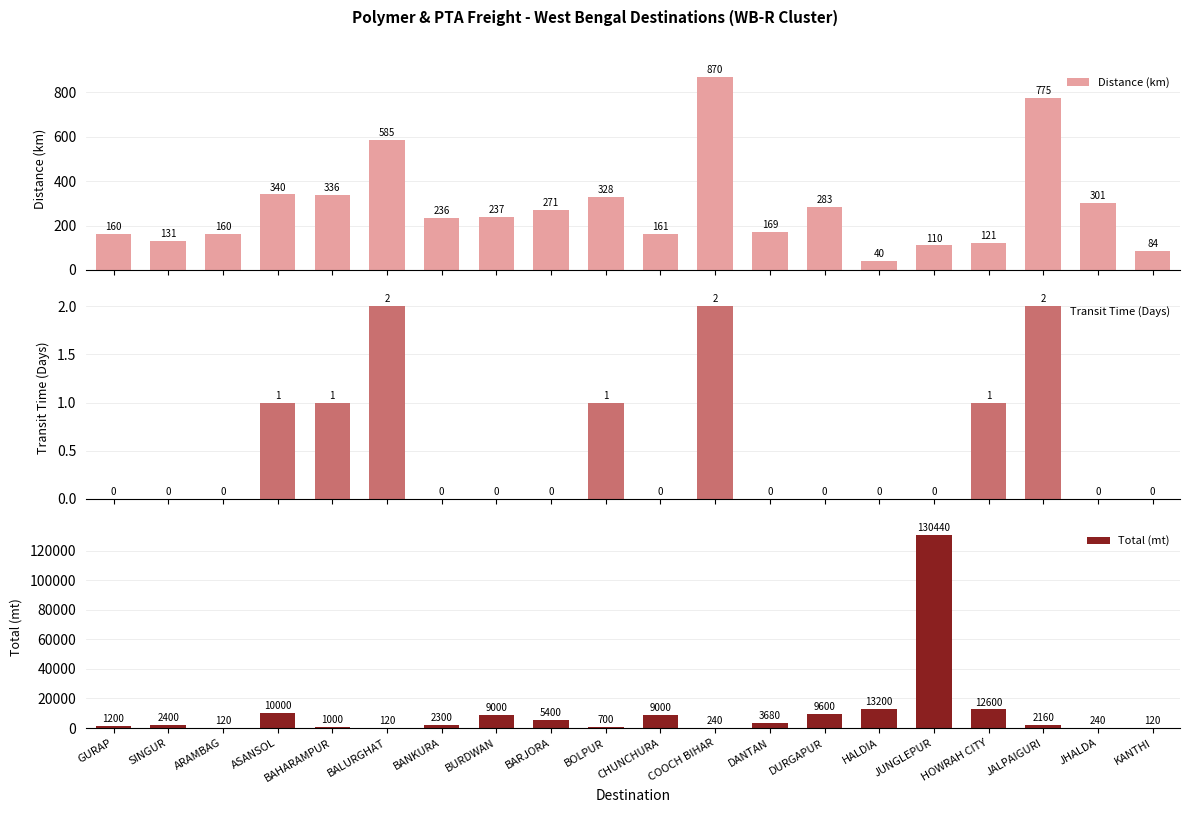

Which has a higher value, BANKURA or BARJORA?

BARJORA